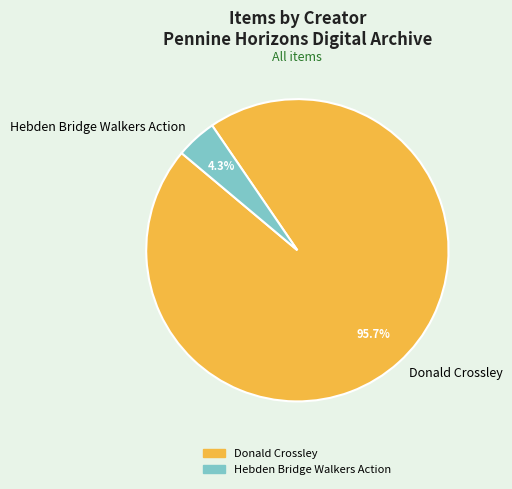

Which category has the smallest portion of the pie?

Hebden Bridge Walkers Action